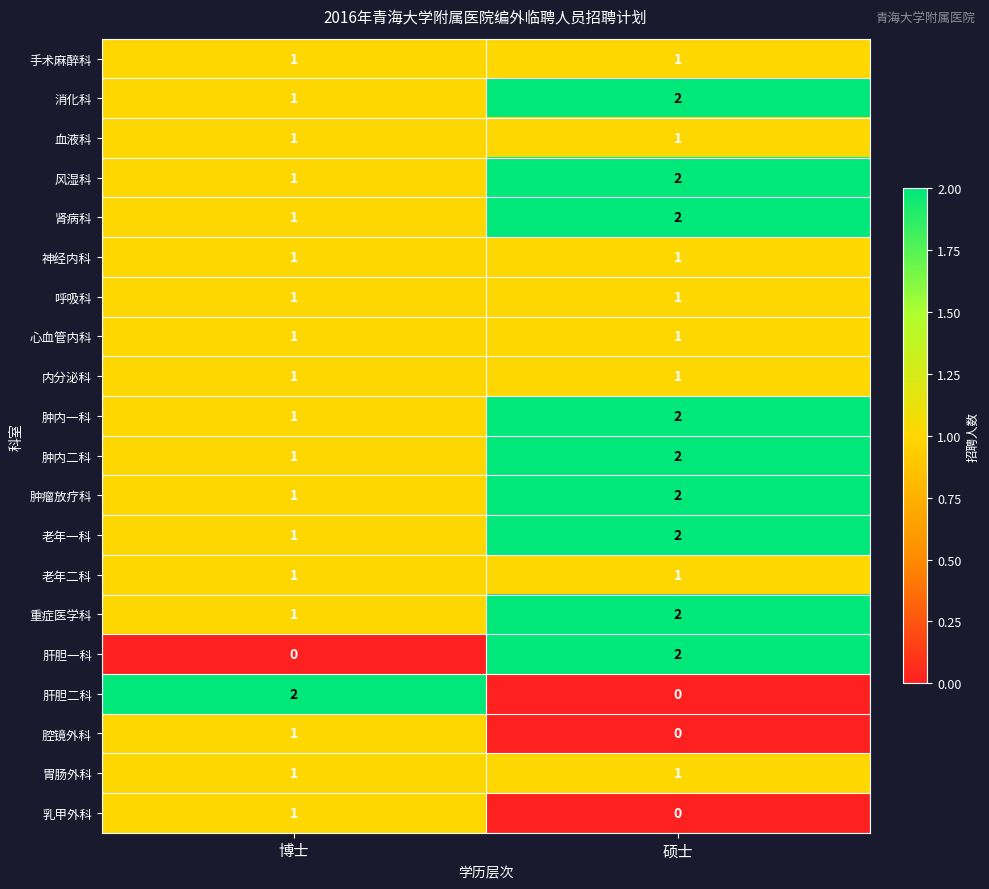

The value of 呼吸科 at 硕士 is 2. True or false?

False